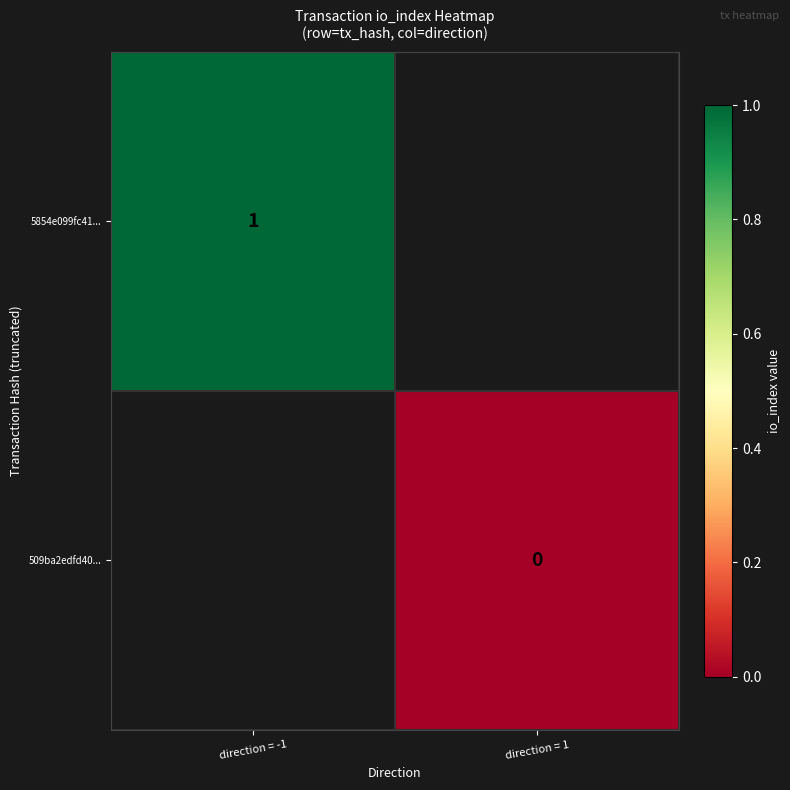

Is it true that 5854e099fc41... equals 0 at direction = -1?

False